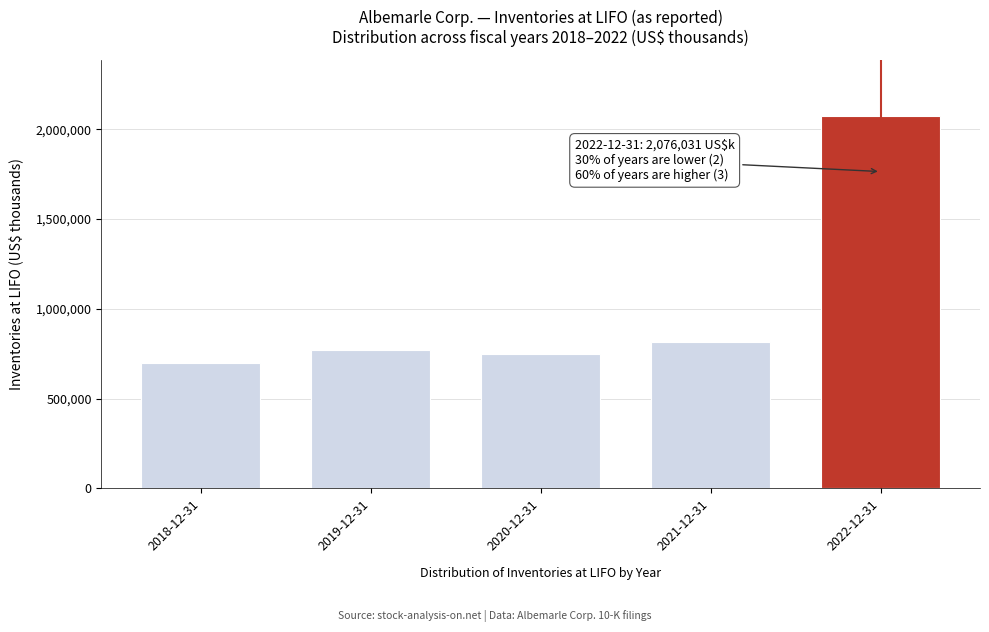

Reading left to right, list all the values displayed in this chart.

700540	768984	750237	812920	2076031